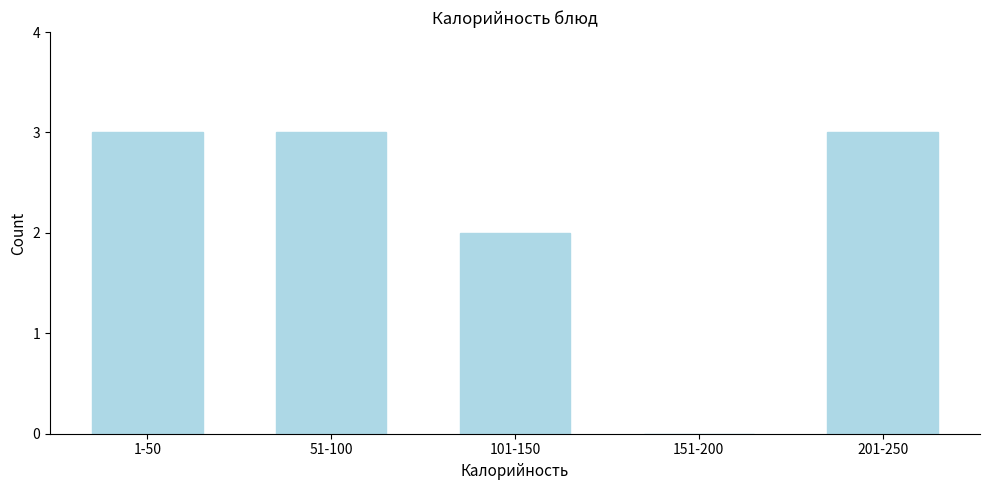

Reading right to left, transcribe all the data shown in this chart.

201-250=3	151-200=0	101-150=2	51-100=3	1-50=3